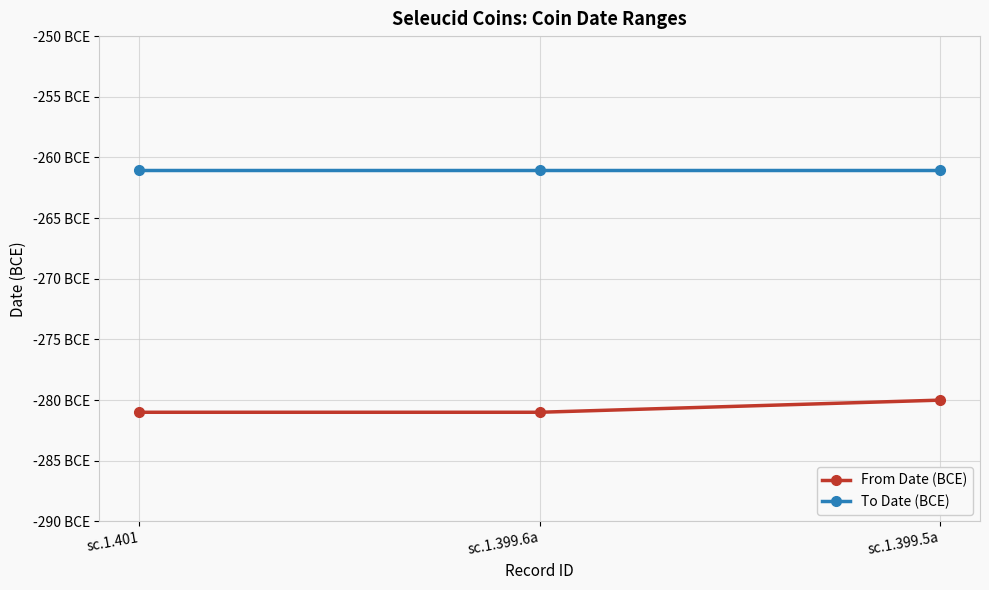

Which has a higher value, sc.1.399.5a or sc.1.401?

sc.1.399.5a